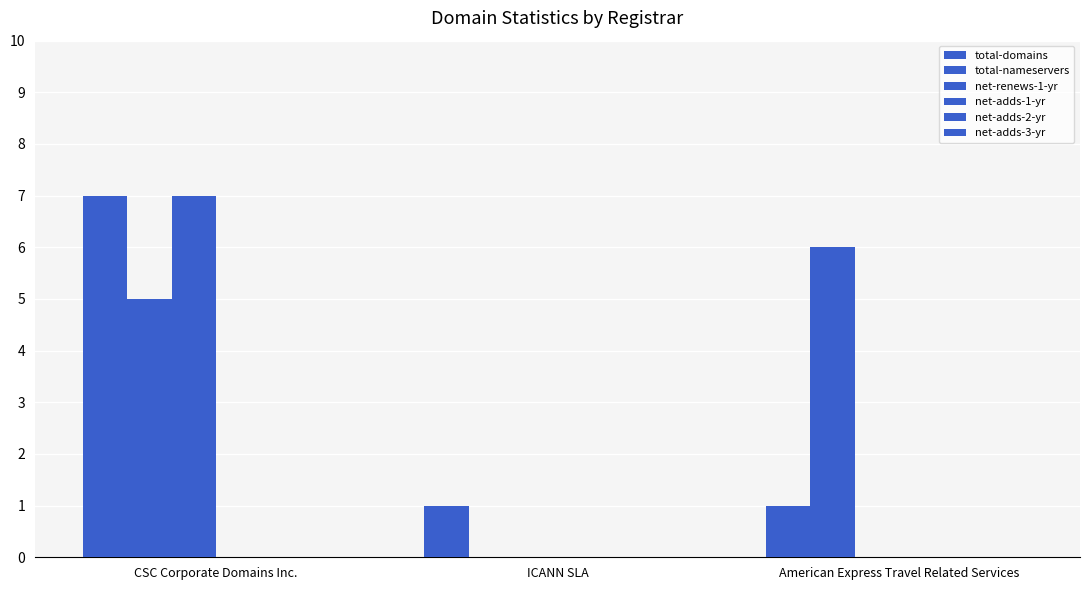

Are the bars grouped side by side (vs. stacked)?

Yes